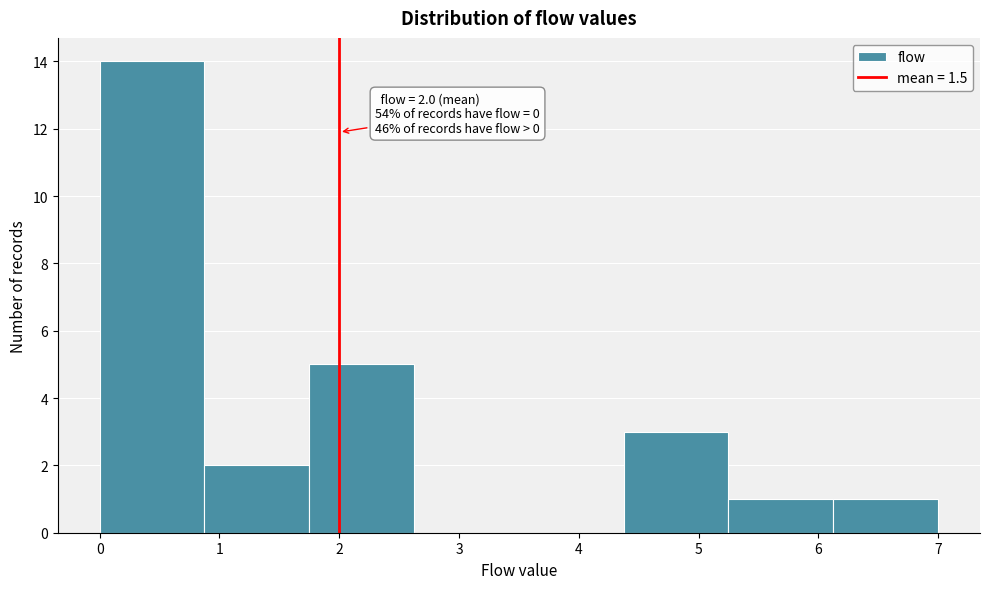

Over which range of the x-axis is the bar tallest?

0.0 to 0.9